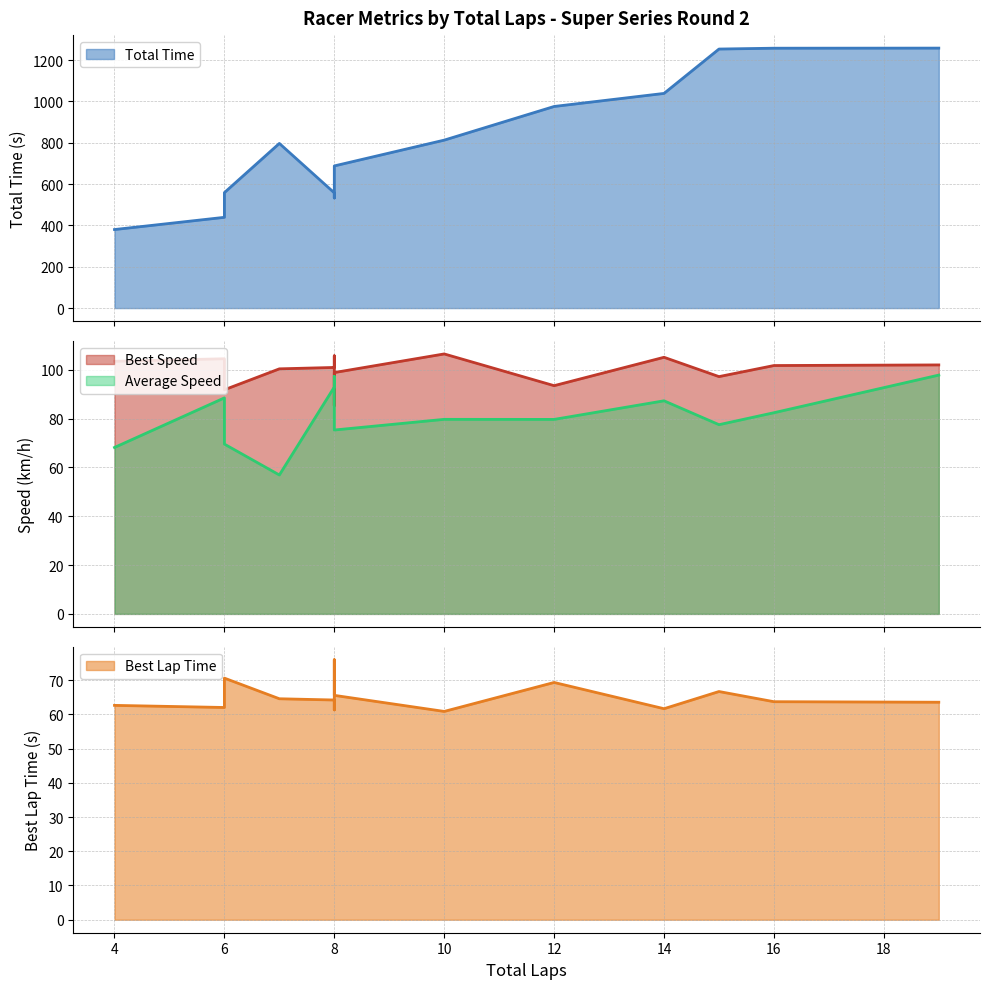

How many lines are shown in the chart?

4